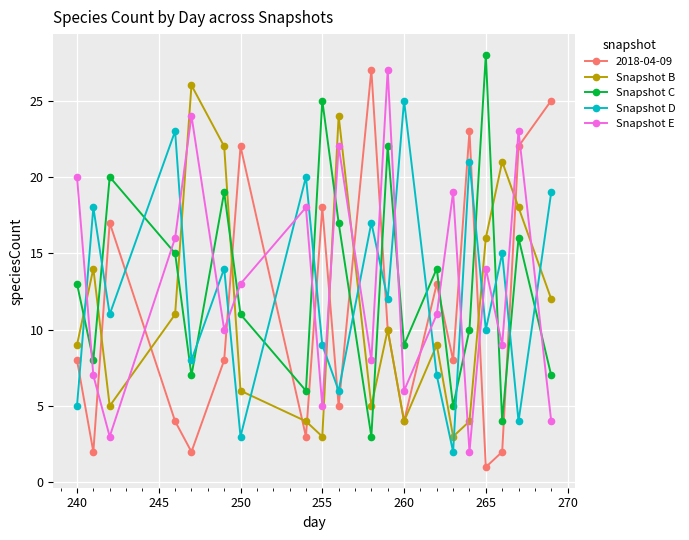

What is the greatest value displayed?

28